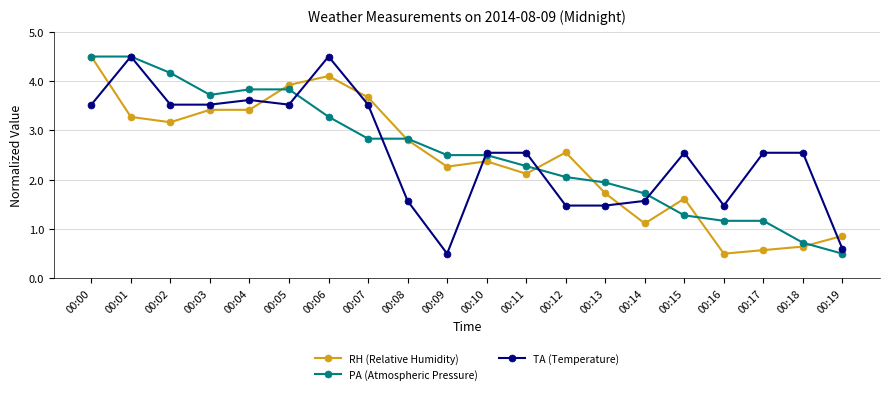

What is the sum of the PA (Atmospheric Pressure) values at 00:12 and 00:13?

4.0